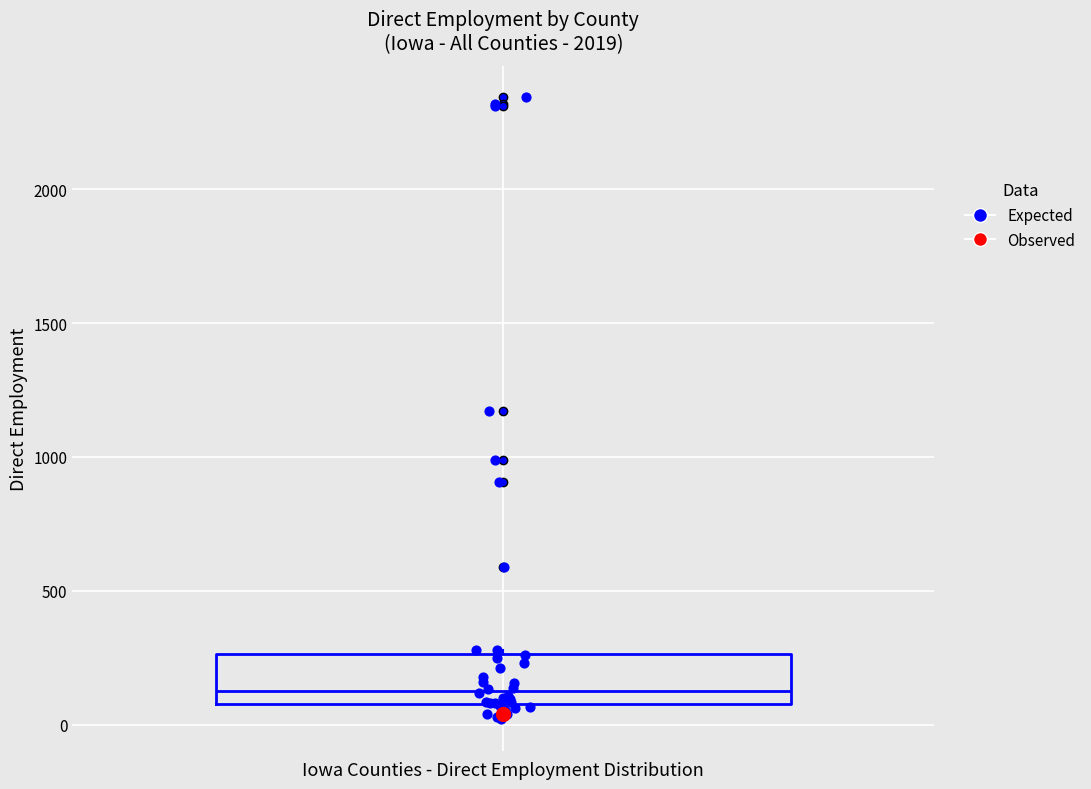

Transcribe this box plot: give where the median line is, the range the box spans, and where the two whiskers end, as read against the y-axis. The values are not printed on the chart, so give them approximately, as read against the axis.

median 150, box 100 to 250, whiskers 0 to 300